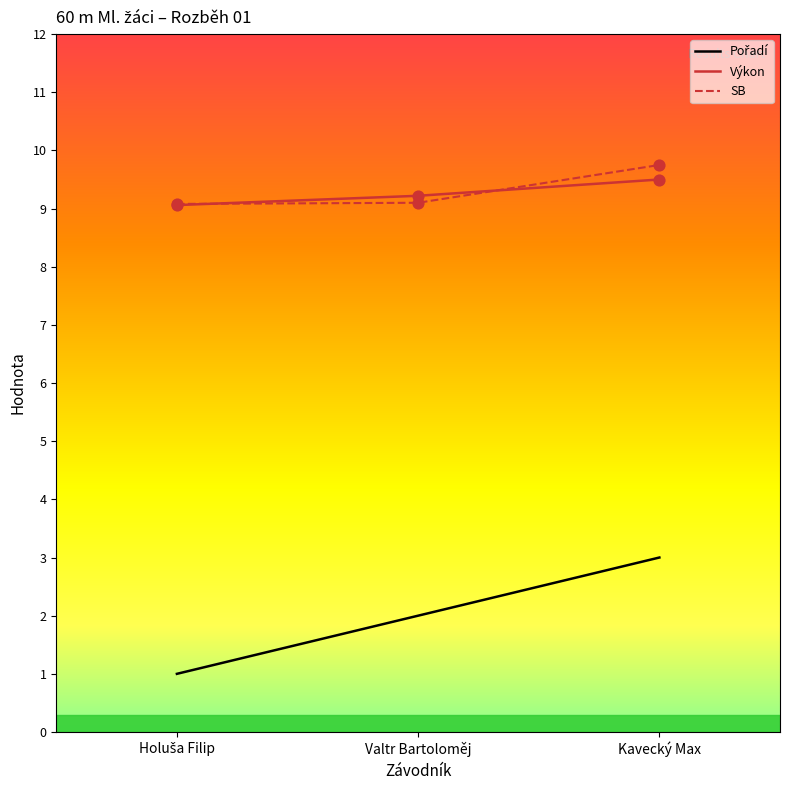

What is the total value across all series at Valtr Bartoloměj?

20.3